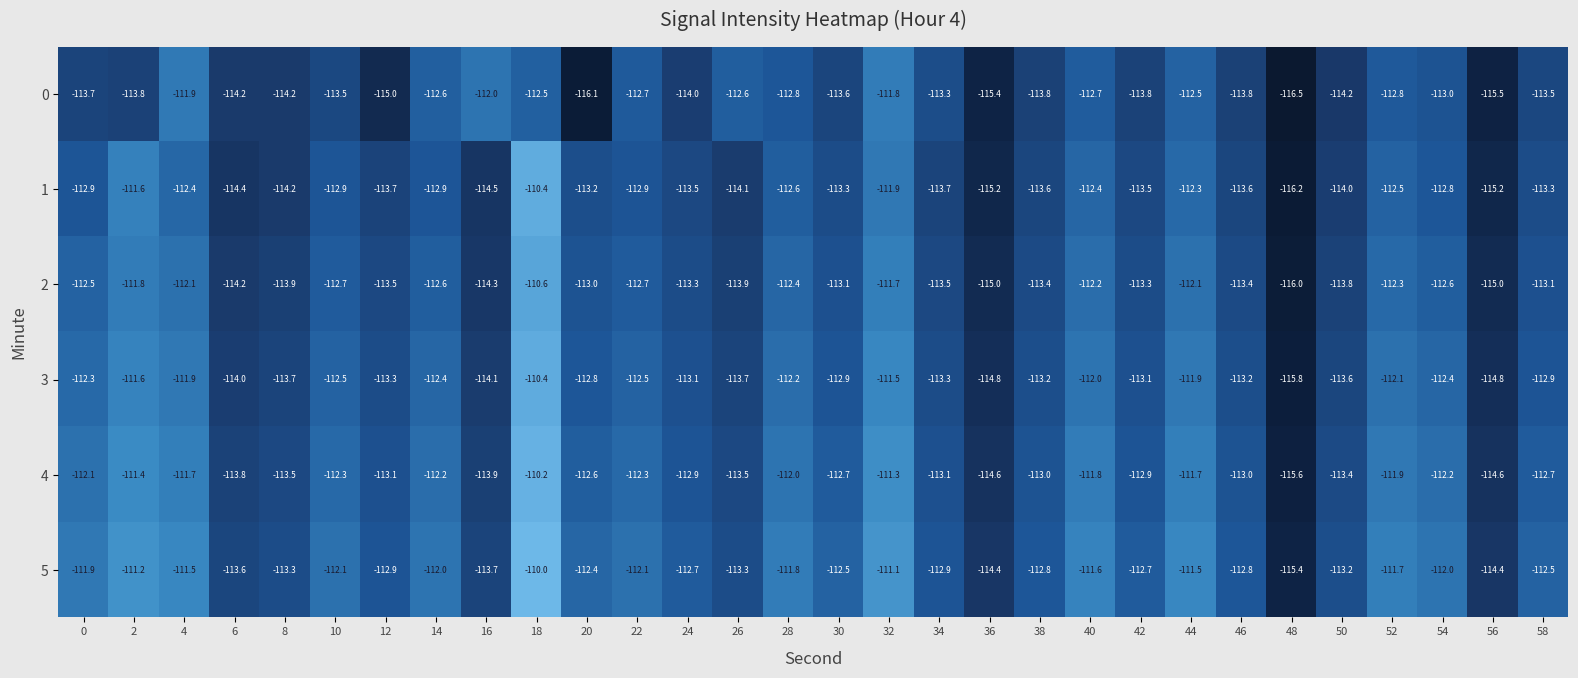

What is the highest value of the 0 series?

-111.8